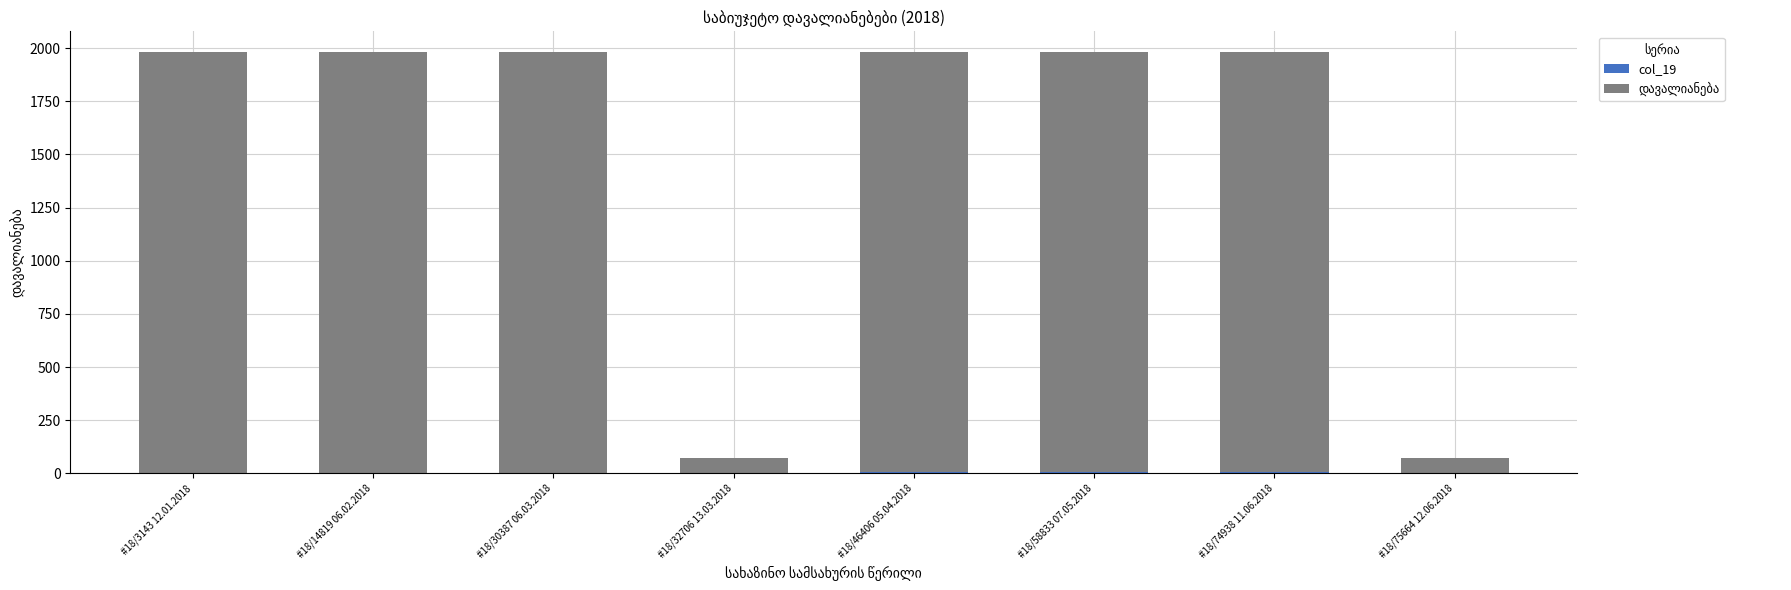

What is the total value across all series at #18/75664 12.06.2018?

73.5